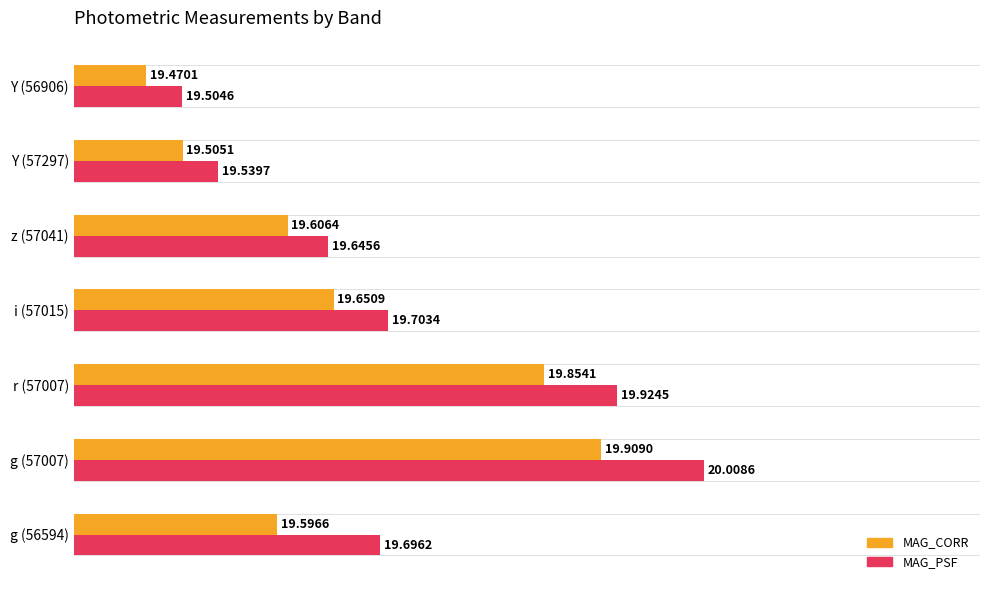

What are all the series names shown in the legend?

MAG_CORR, MAG_PSF